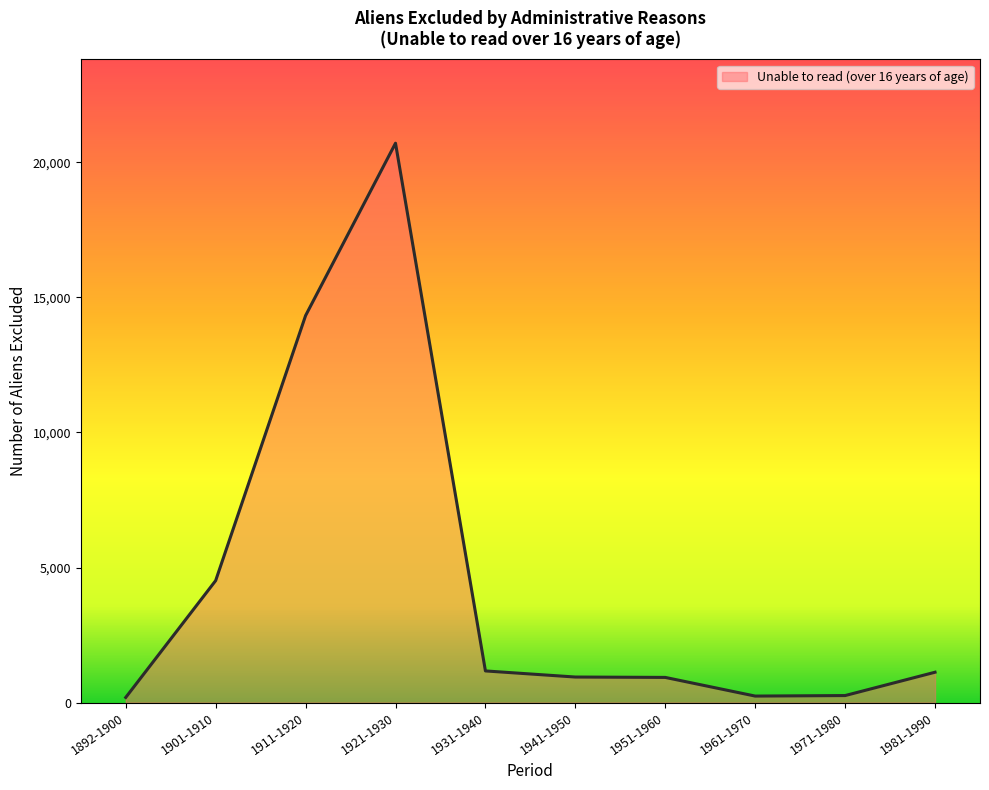

At which category does the chart reach its peak across all series?

1921-1930